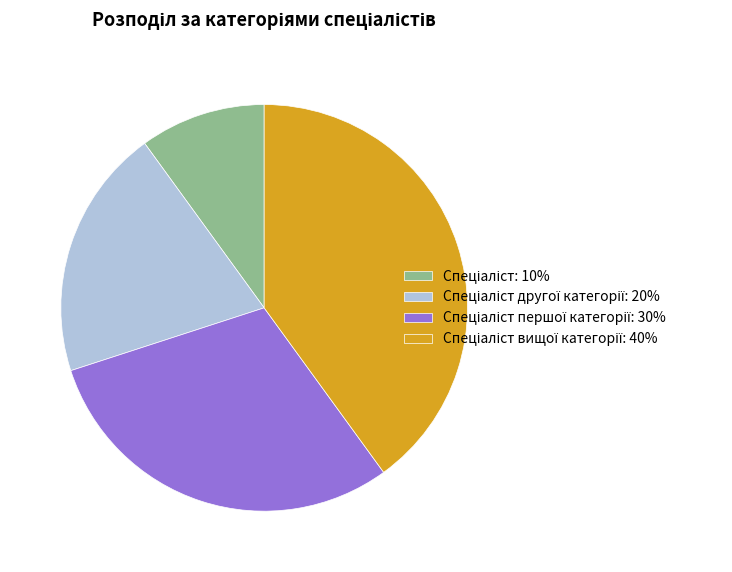

Is there a majority slice in this chart?

No